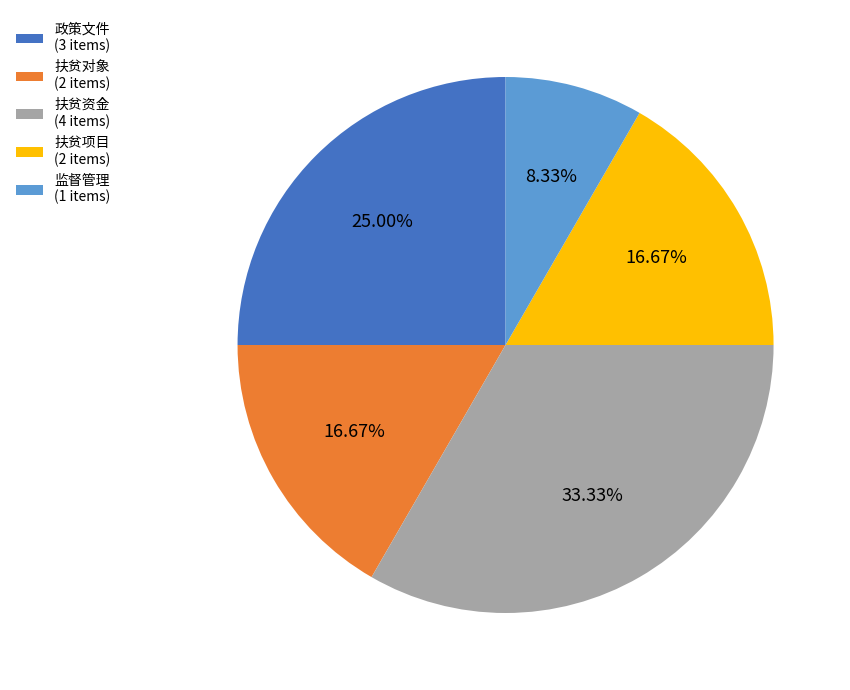

Which category has the biggest portion of the pie?

扶贫资金